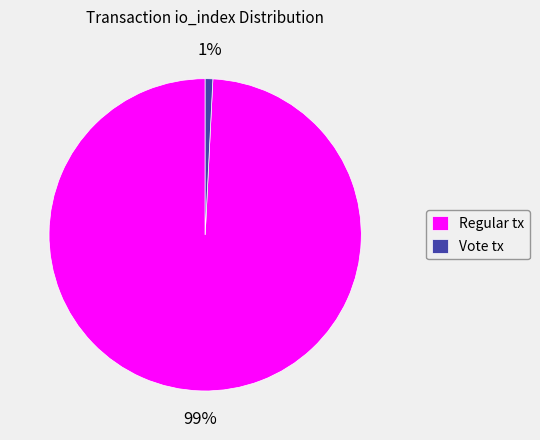

Which category has the biggest portion of the pie?

Regular tx